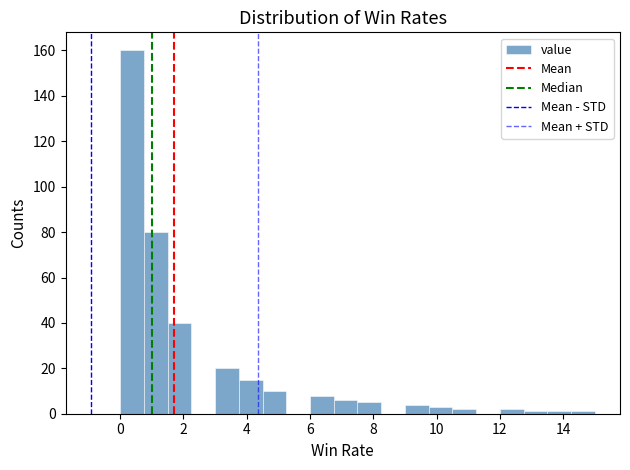

Read against the x-axis, roughly where is the centre of the tallest bar?

0.4